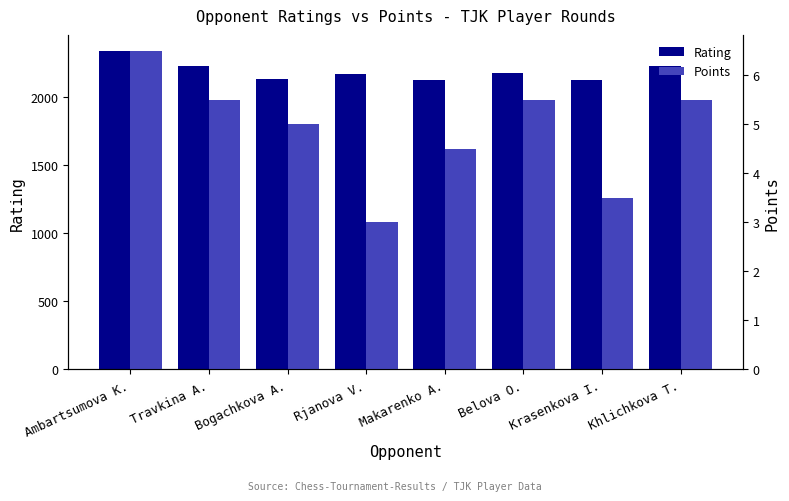

What is the label of the 5th bar from the left?

Makarenko A.